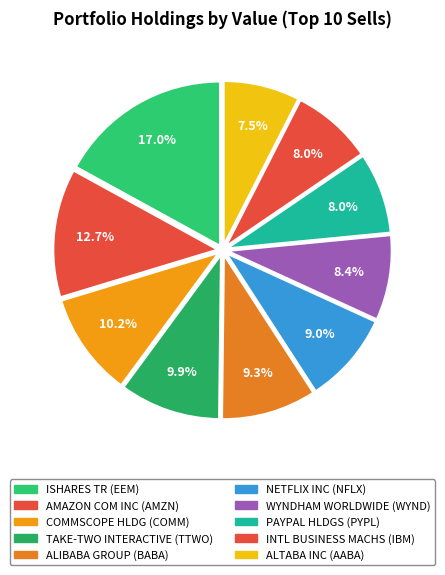

To the nearest percent, what is the average slice percentage?

10%